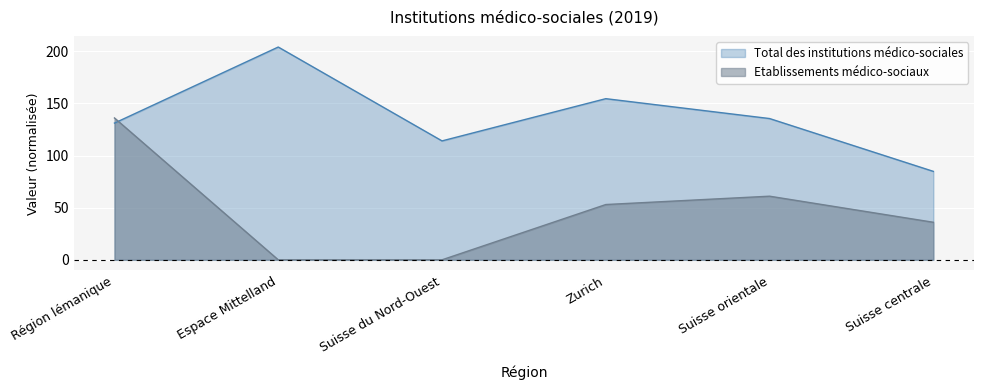

What is the label of the 5th point from the left?

Suisse orientale